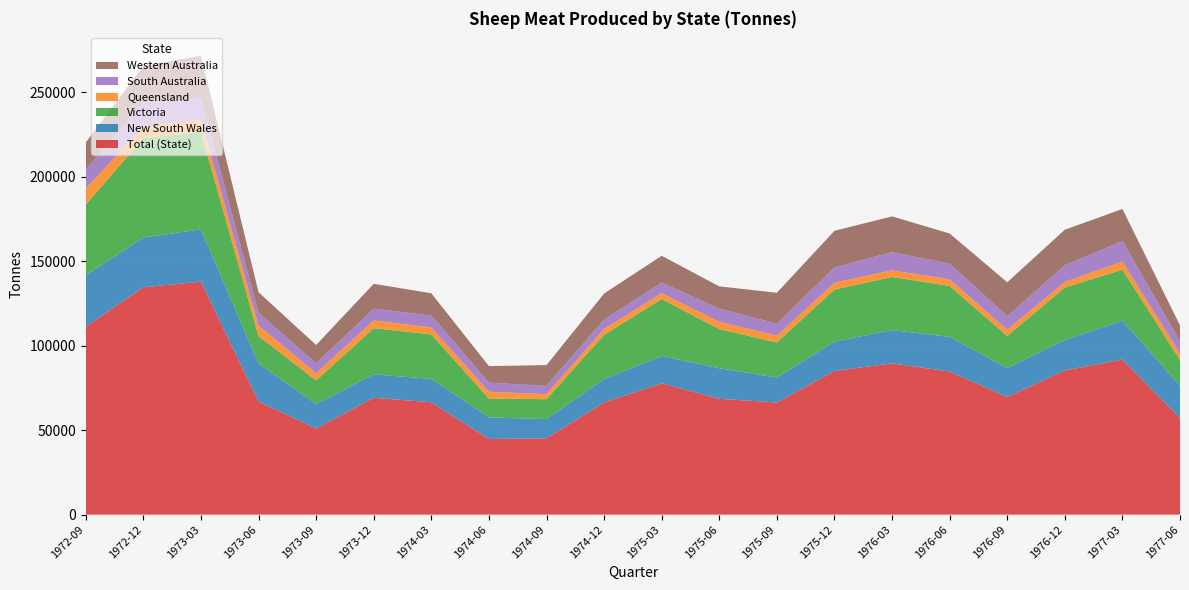

Reading left to right, what are all the values shown in this chart?

Total (State): 111235	134496	137891	66953	50916	69132	66516	44755	45154	66389	77723	68555	66338	85008	89521	84682	69575	85332	91769	57036
New South Wales: 30322	29442	30926	22476	14542	13912	13806	12806	11382	13773	16163	18055	14783	17357	19670	20494	17170	18020	23058	19298
Victoria: 41937	58781	57602	16235	13958	27283	26316	11107	11776	26184	33711	23184	20767	30808	31437	30148	18980	31016	30093	15262
Queensland: 9467	6821	7195	6255	4235	4589	4155	4013	3013	3562	3473	4330	3998	4106	3919	3909	3706	3325	4815	3824
South Australia: 11303	14067	12714	7472	5963	6929	7040	5420	4873	5594	6290	7768	7105	8983	10792	9277	8003	9823	12113	7110
Western Australia: 15869	21912	25161	12191	10773	14732	13141	9794	12285	15322	15799	13184	18285	21680	21136	17842	20048	21062	18983	9467